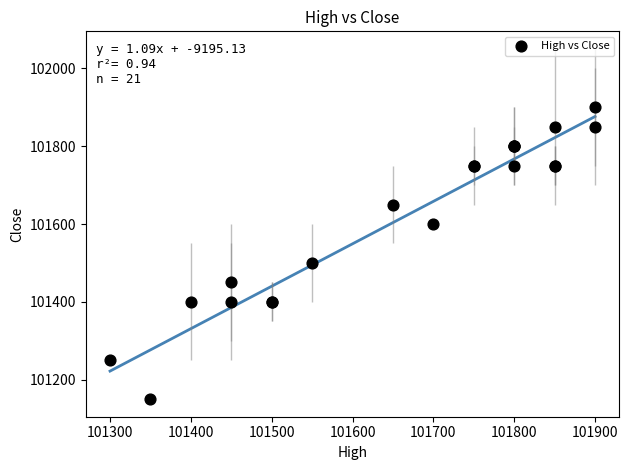

What Y value in the scatter plot is closest to 101525?

101500